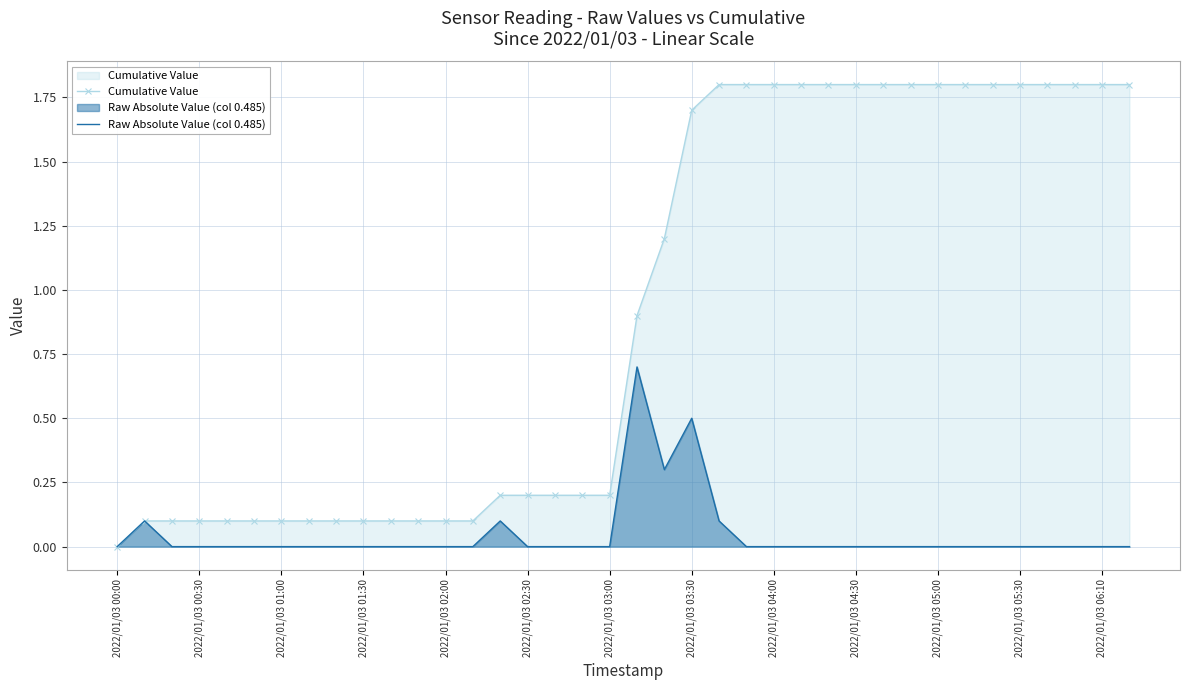

What is the maximum value shown in the chart?

1.8